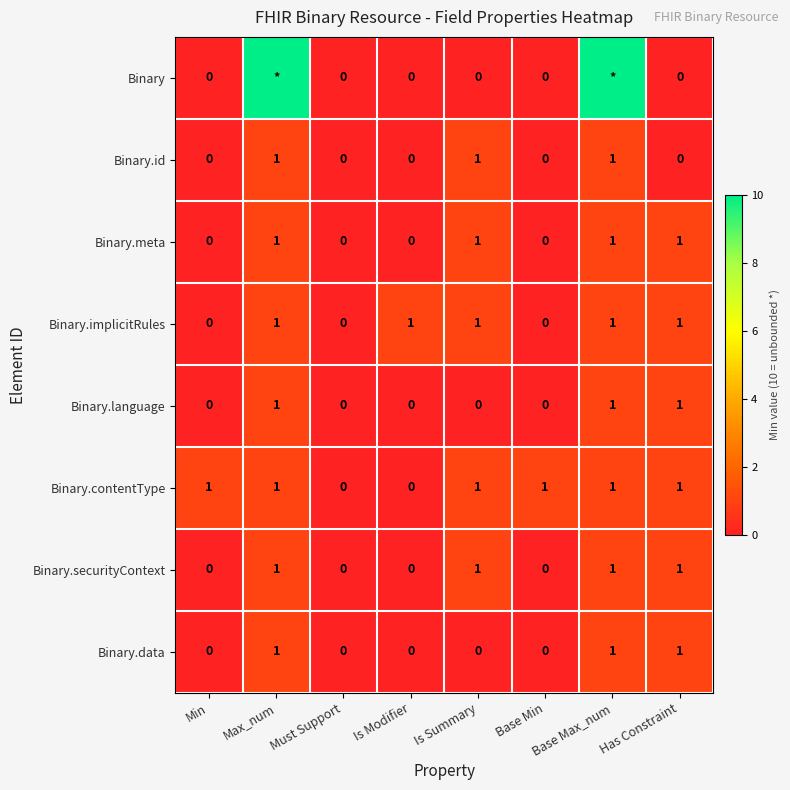

Is it true that Binary.contentType equals 1 at Base Max_num?

True